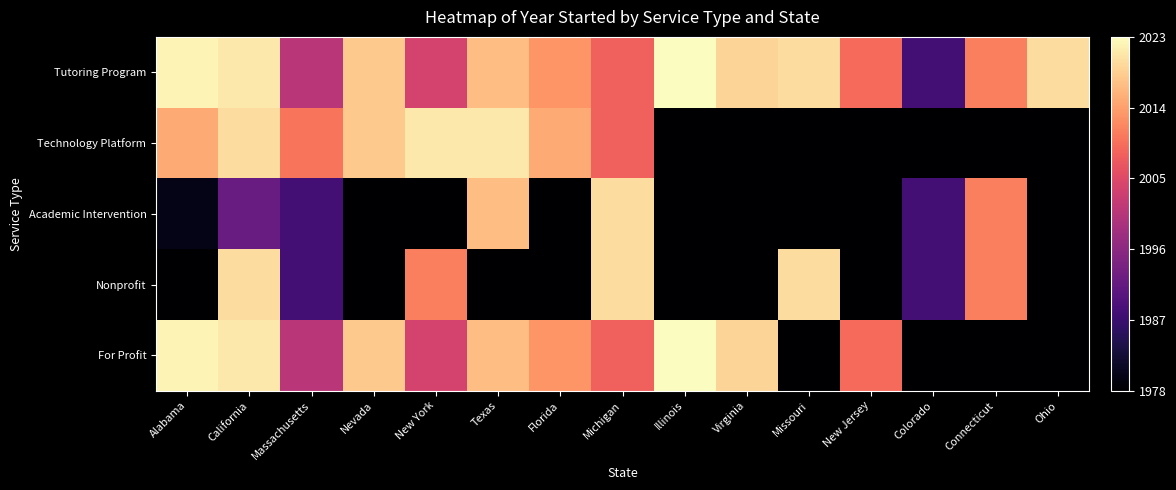

Reading left to right, list all the values displayed in this chart.

Tutoring Program: Alabama=44	California=43	Massachusetts=23	Nevada=40	New York=26	Texas=39	Florida=35	Michigan=30	Illinois=45	Virginia=41	Missouri=42	New Jersey=31	Colorado=10	Connecticut=33	Ohio=42
Technology Platform: Alabama=37	California=42	Massachusetts=32	Nevada=40	New York=43	Texas=43	Florida=37	Michigan=30	Illinois=0	Virginia=0	Missouri=0	New Jersey=0	Colorado=0	Connecticut=0	Ohio=0
Academic Intervention: Alabama=2	California=14	Massachusetts=10	Nevada=0	New York=0	Texas=39	Florida=0	Michigan=42	Illinois=0	Virginia=0	Missouri=0	New Jersey=0	Colorado=10	Connecticut=33	Ohio=0
Nonprofit: Alabama=0	California=42	Massachusetts=10	Nevada=0	New York=33	Texas=0	Florida=0	Michigan=42	Illinois=0	Virginia=0	Missouri=42	New Jersey=0	Colorado=10	Connecticut=33	Ohio=0
For Profit: Alabama=44	California=43	Massachusetts=23	Nevada=40	New York=26	Texas=39	Florida=35	Michigan=30	Illinois=45	Virginia=41	Missouri=0	New Jersey=31	Colorado=0	Connecticut=0	Ohio=0